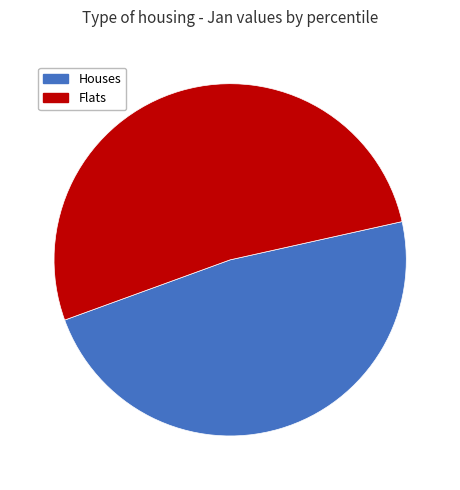

How many slices are in this pie chart?

2